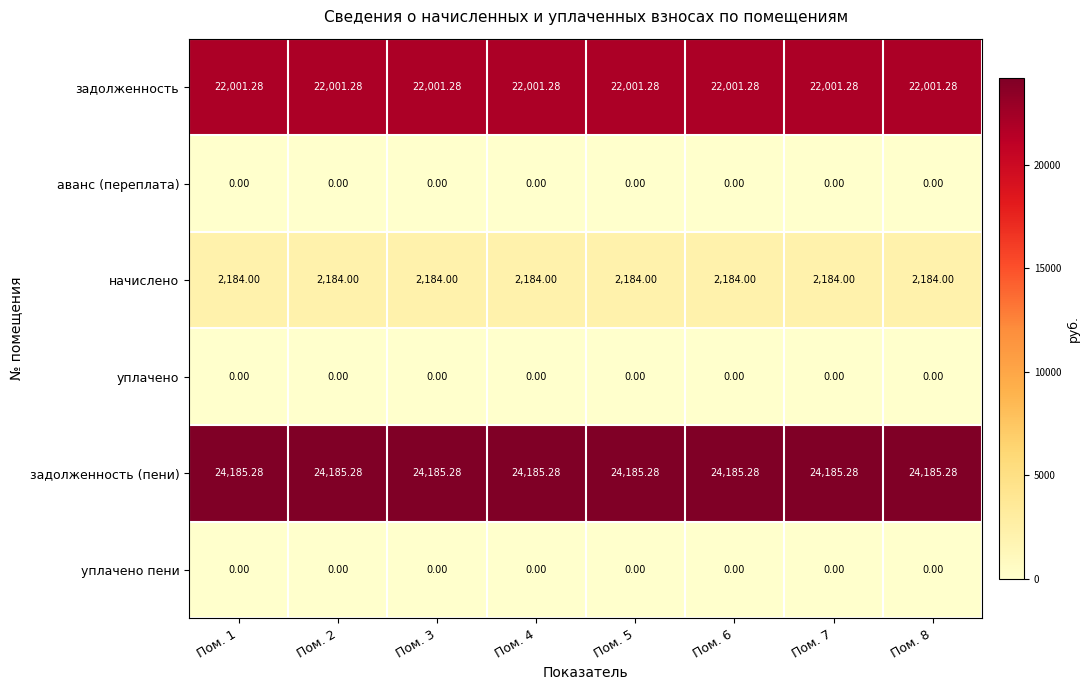

Is the value of уплачено at Пом. 4 greater than the value of задолженность at Пом. 5?

No